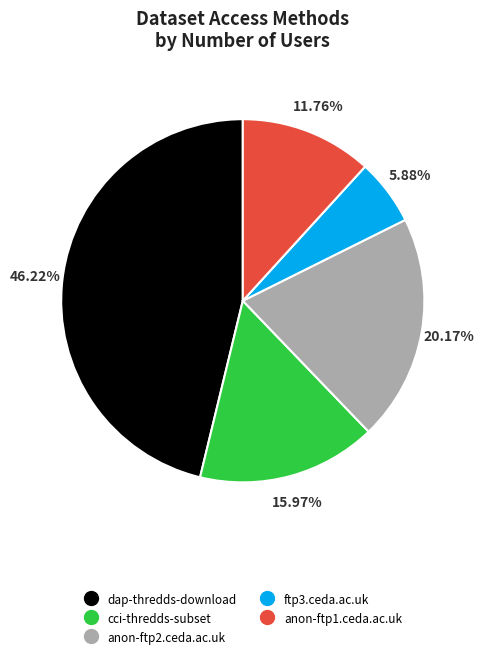

Which has a higher value, anon-ftp1.ceda.ac.uk or dap-thredds-download?

dap-thredds-download